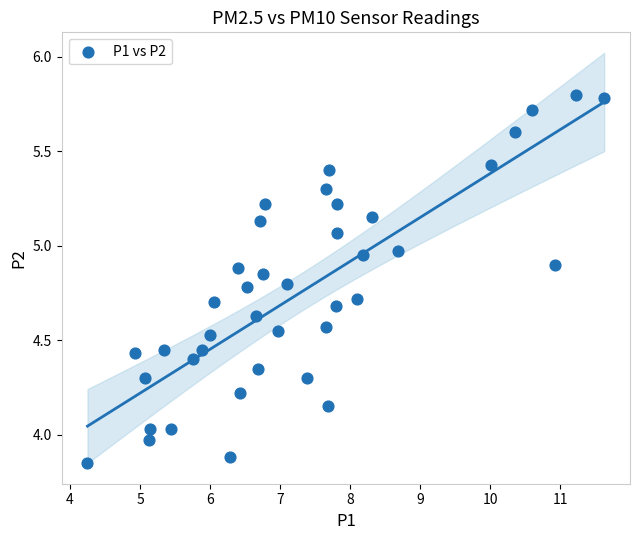

What is the range of X values (max minus min)?

7.4